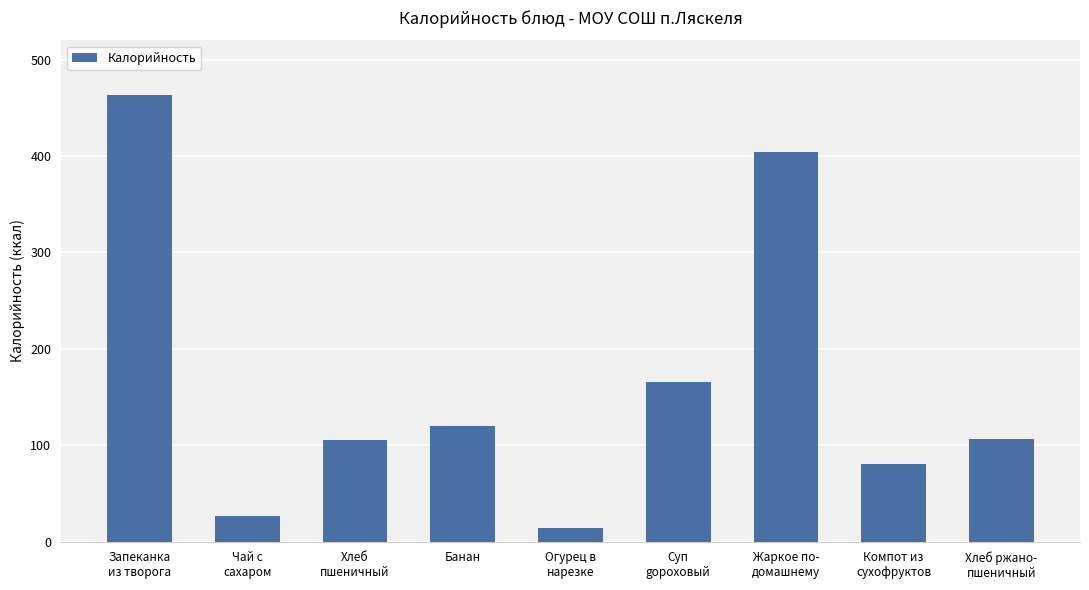

At which label does the data first exceed 106?

Запеканка
из творога